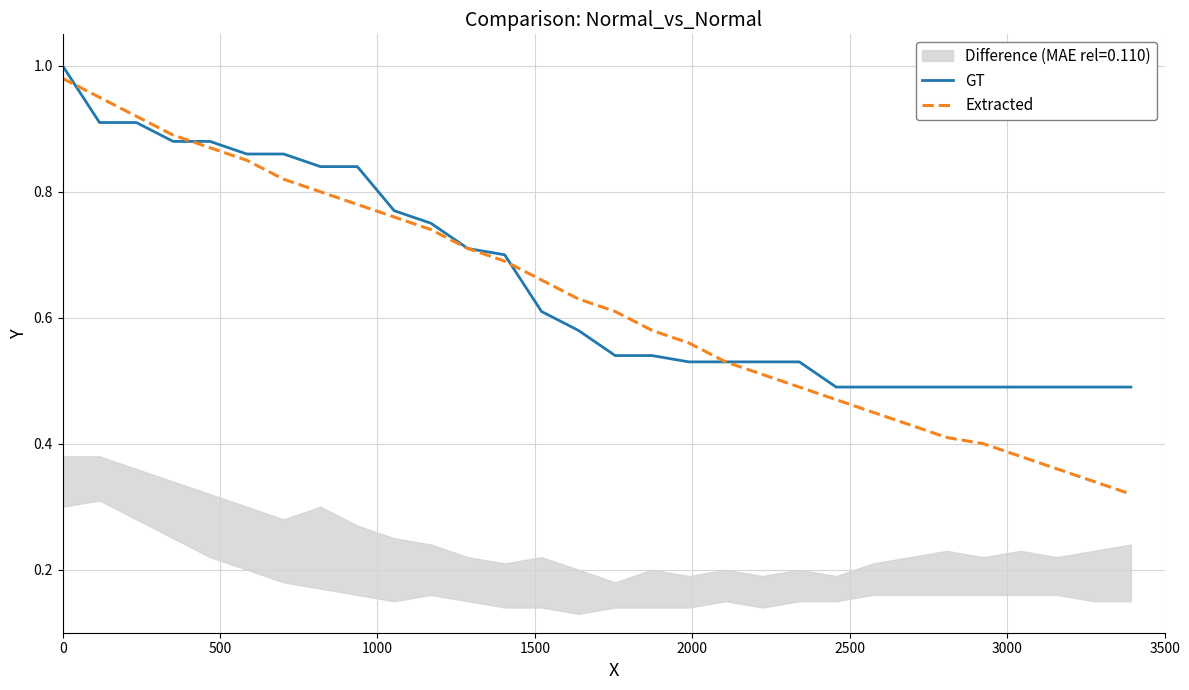

Between which two adjacent categories do GT and Extracted first intersect?

0 and 500